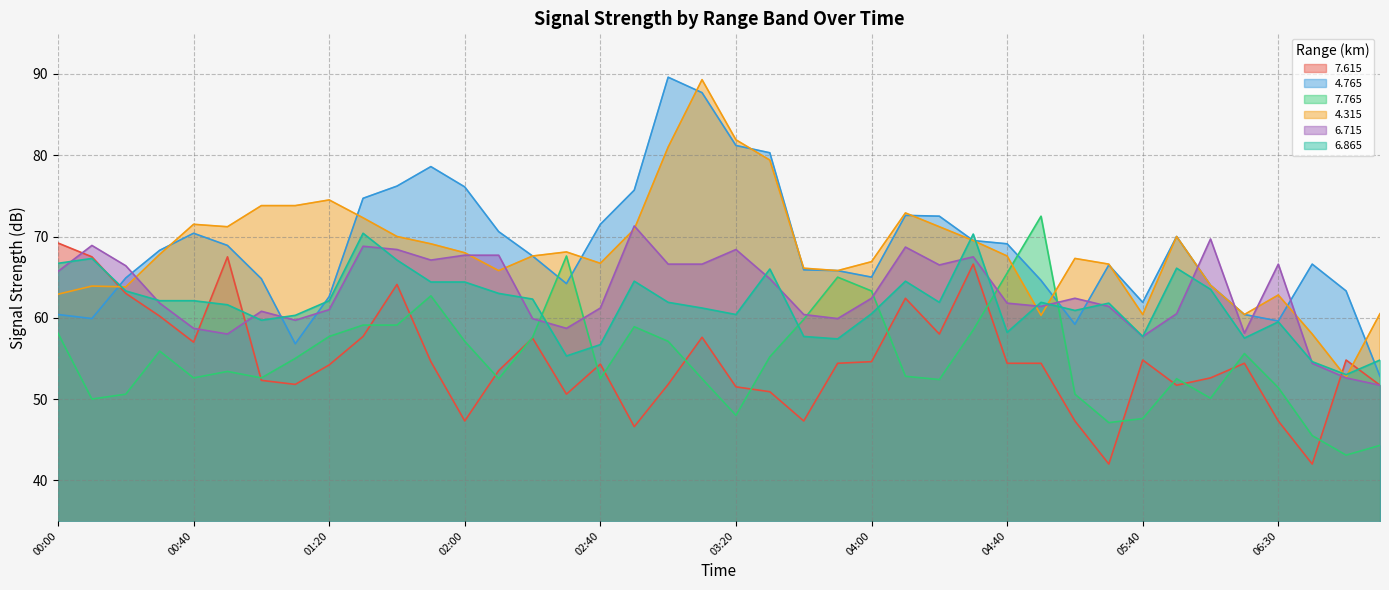

The value of   4.315 at 06:00 is 70.0. True or false?

True